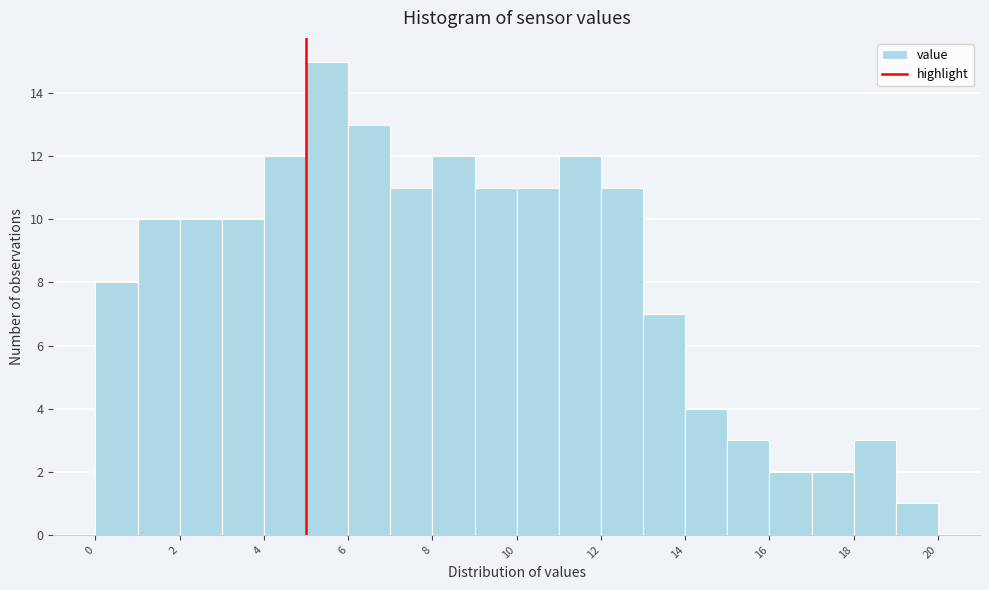

How tall is the bar that spans 15 to 16 on the x-axis? The values are not printed on the chart, so give them approximately, as read against the axis.

3